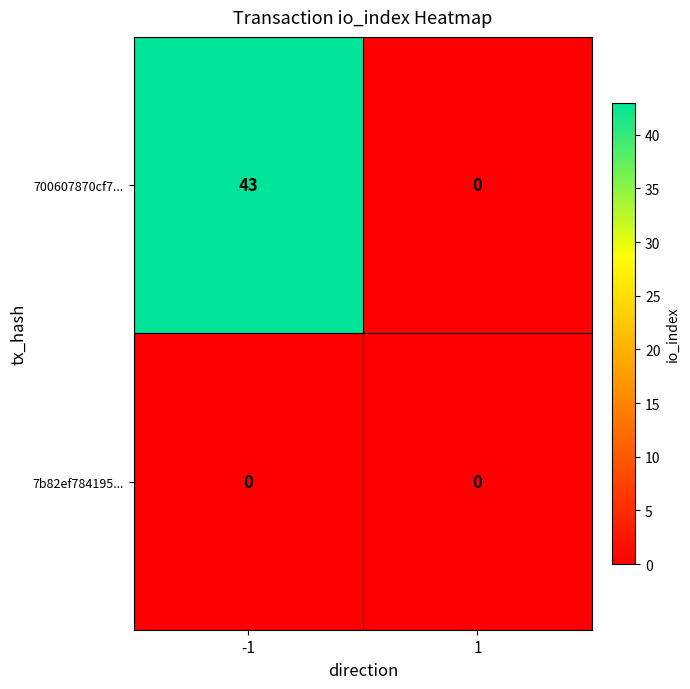

At which category is the sum across all series the highest?

-1